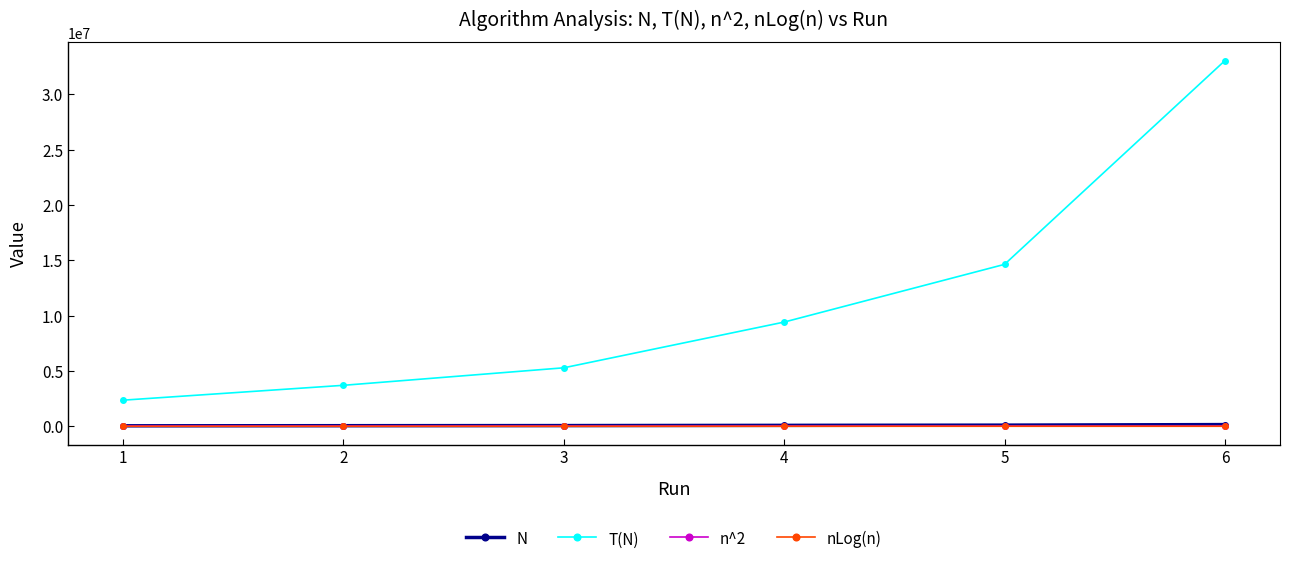

True or false: T(N) and n^2 intersect in this chart.

False